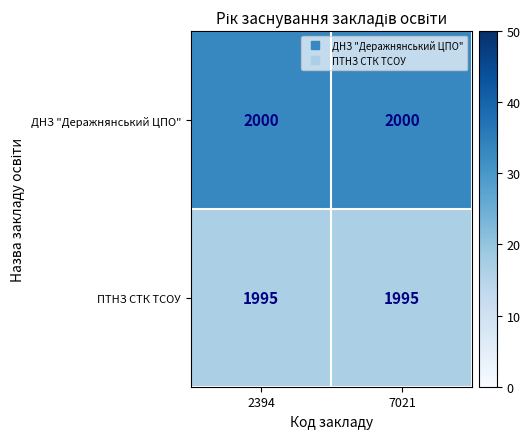

What is the approximate value of ПТНЗ СТК ТСОУ at 2394?

1995